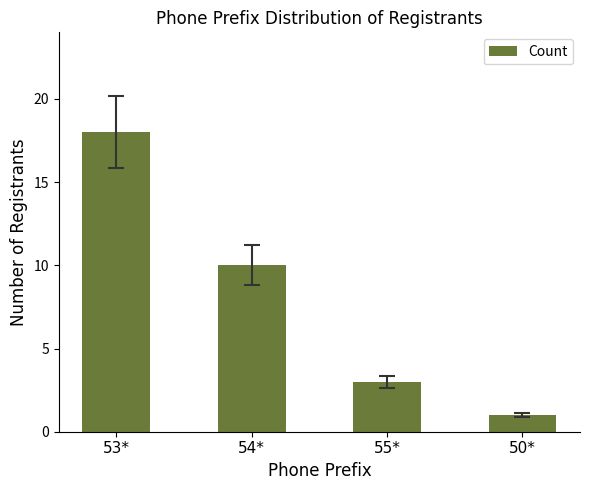

The chart shows a value of 10 at 54*. True or false?

True